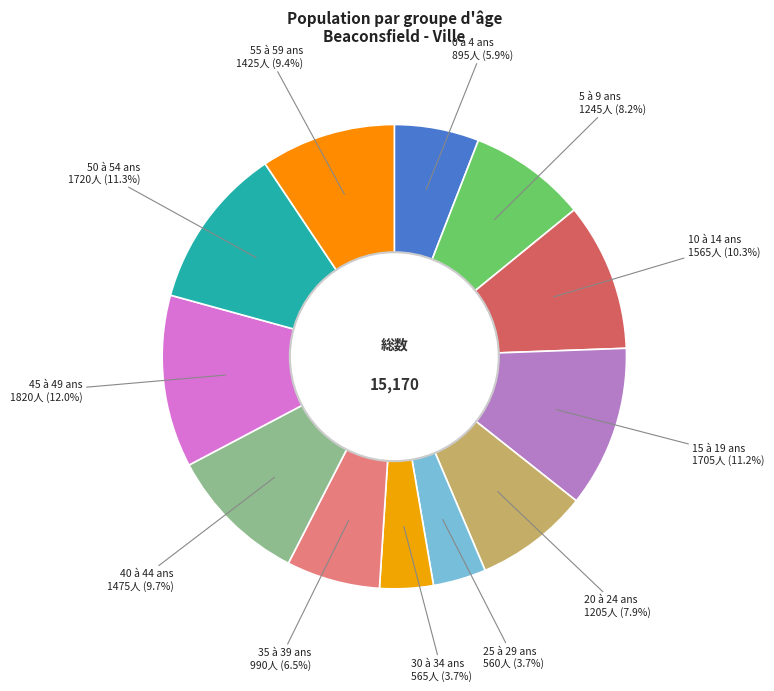

To the nearest percent, what is the combined percentage of 10 à 14 ans and 40 à 44 ans?

20%